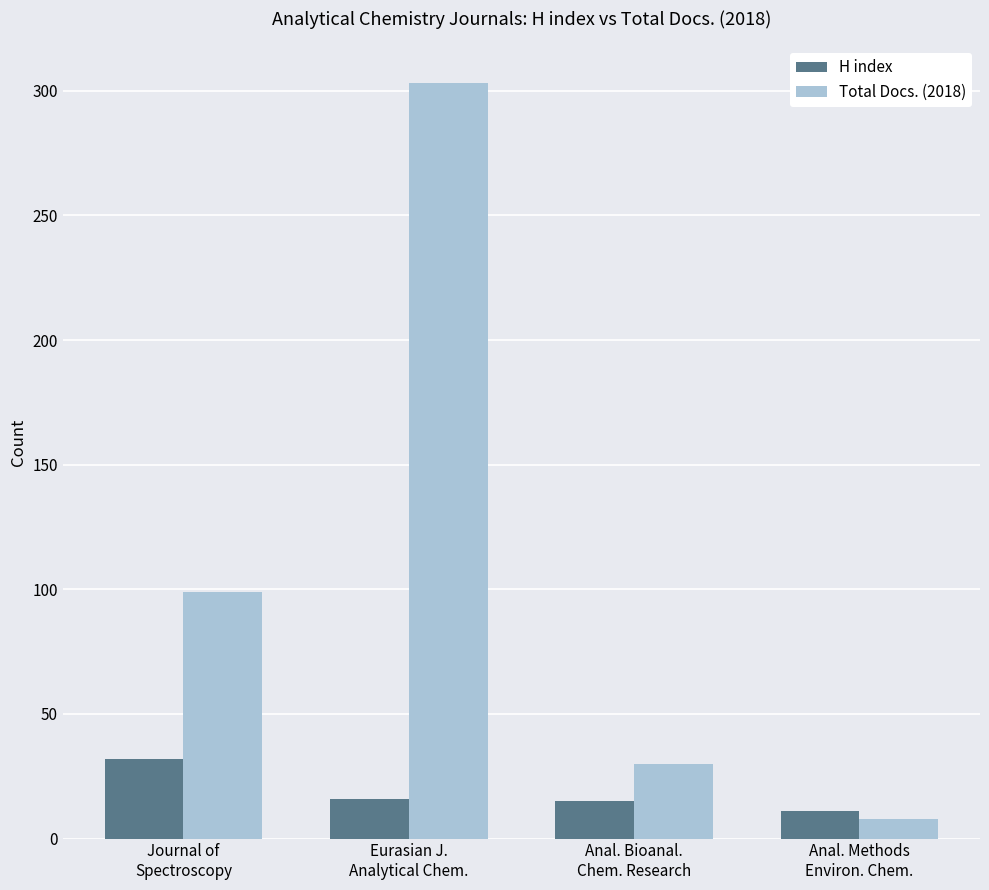

The value of H index at Eurasian J.
Analytical Chem. is 16. True or false?

True